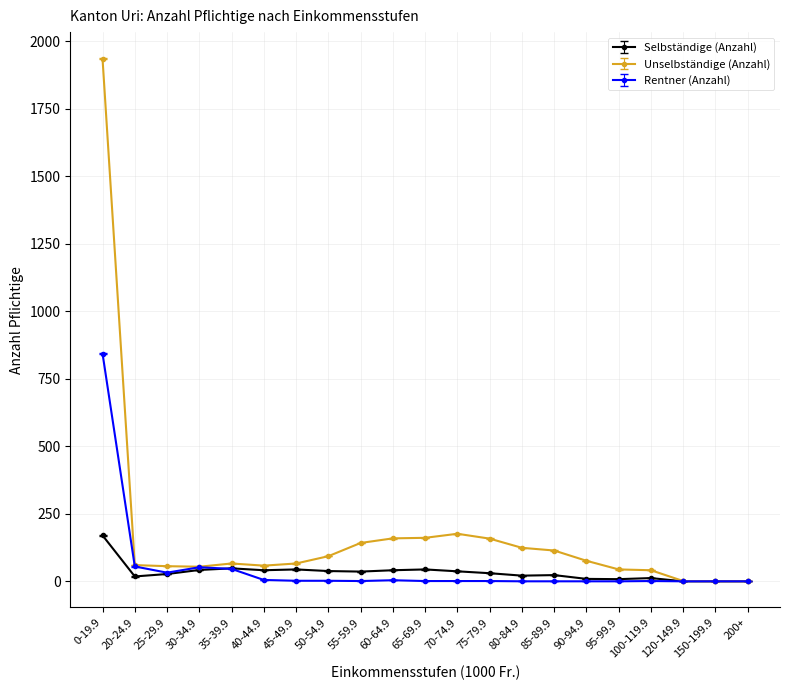

How many distinct data groups are displayed?

3